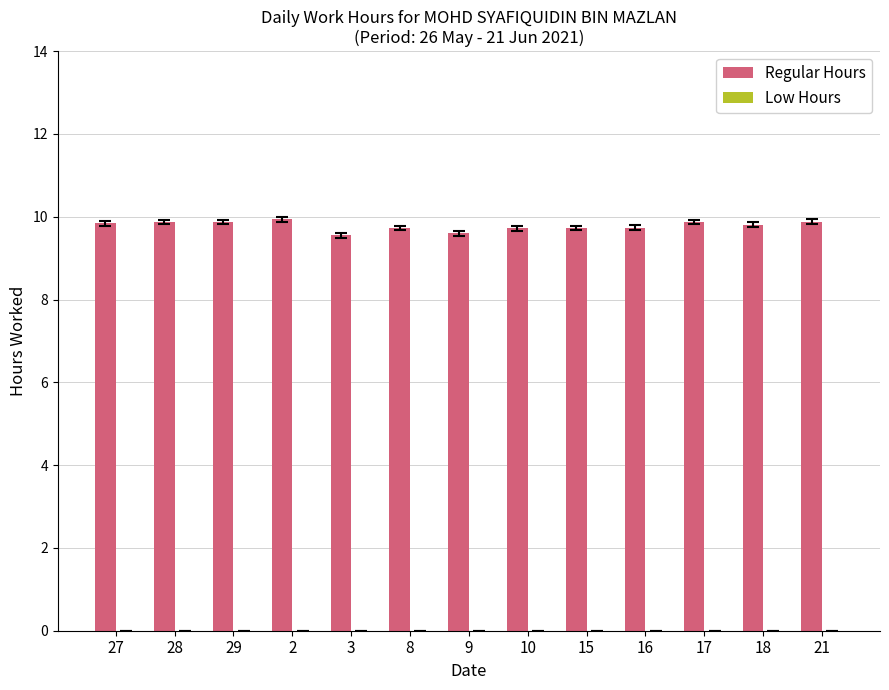

True or false: the data shows 9.8 at 27.

True